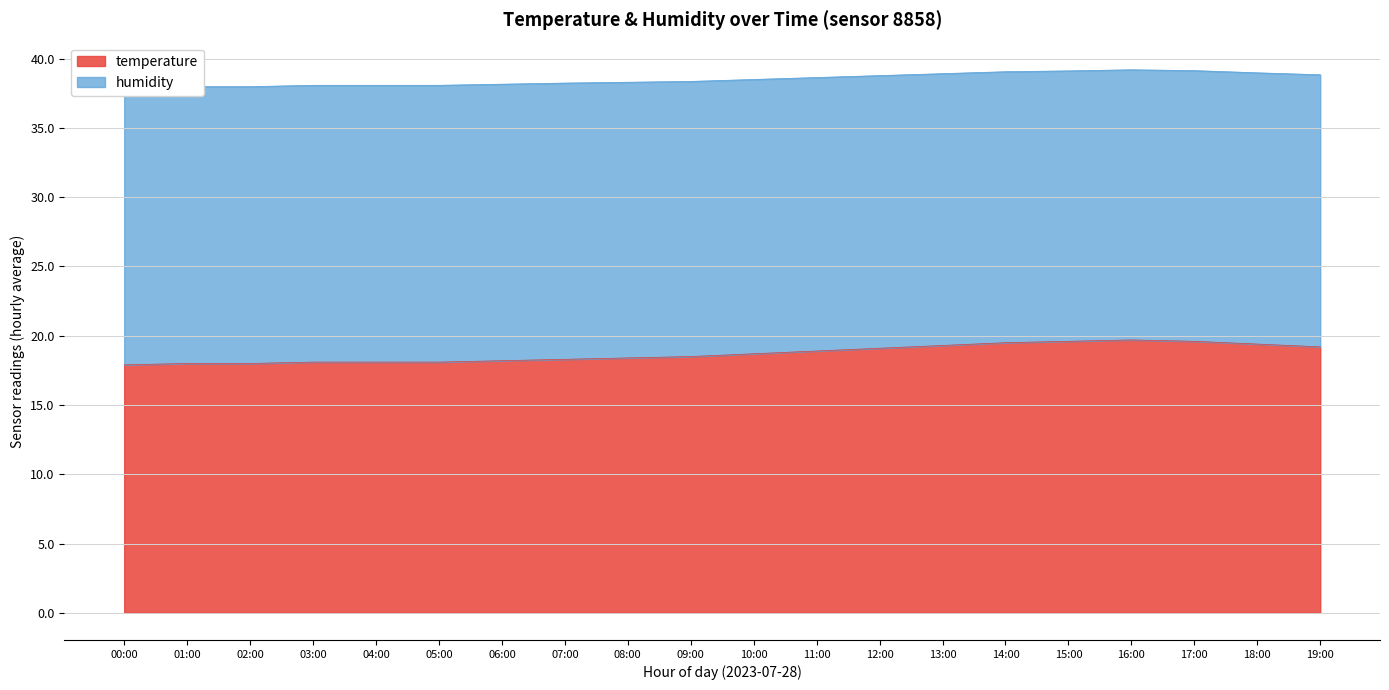

What is the difference between the highest and lowest values at 11:00?

19.7